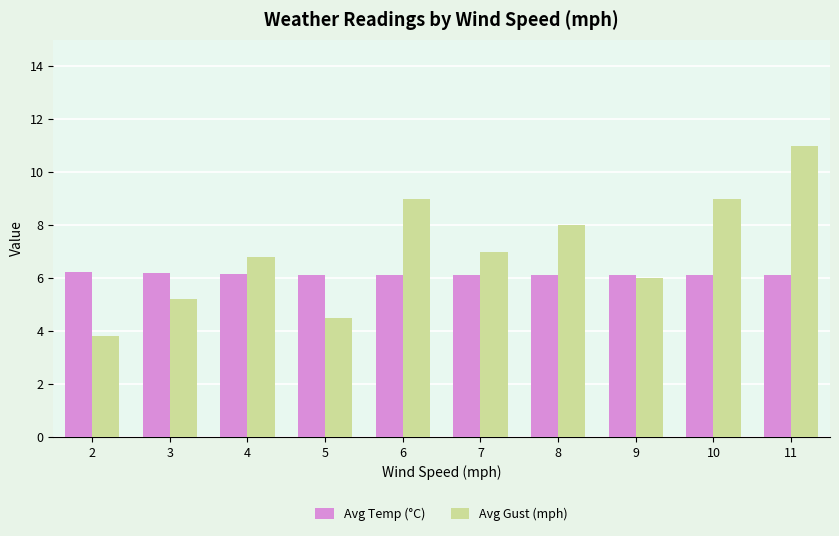

What is the difference between the highest and lowest values at 8?

1.9